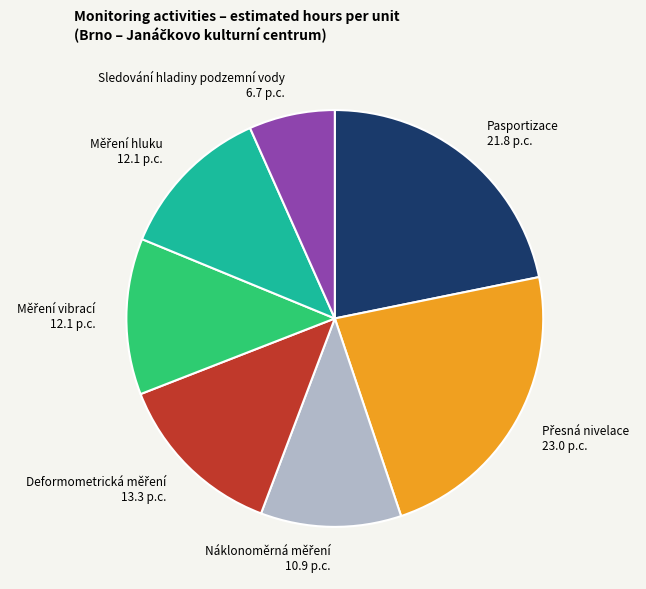

Does any single category account for the majority?

No